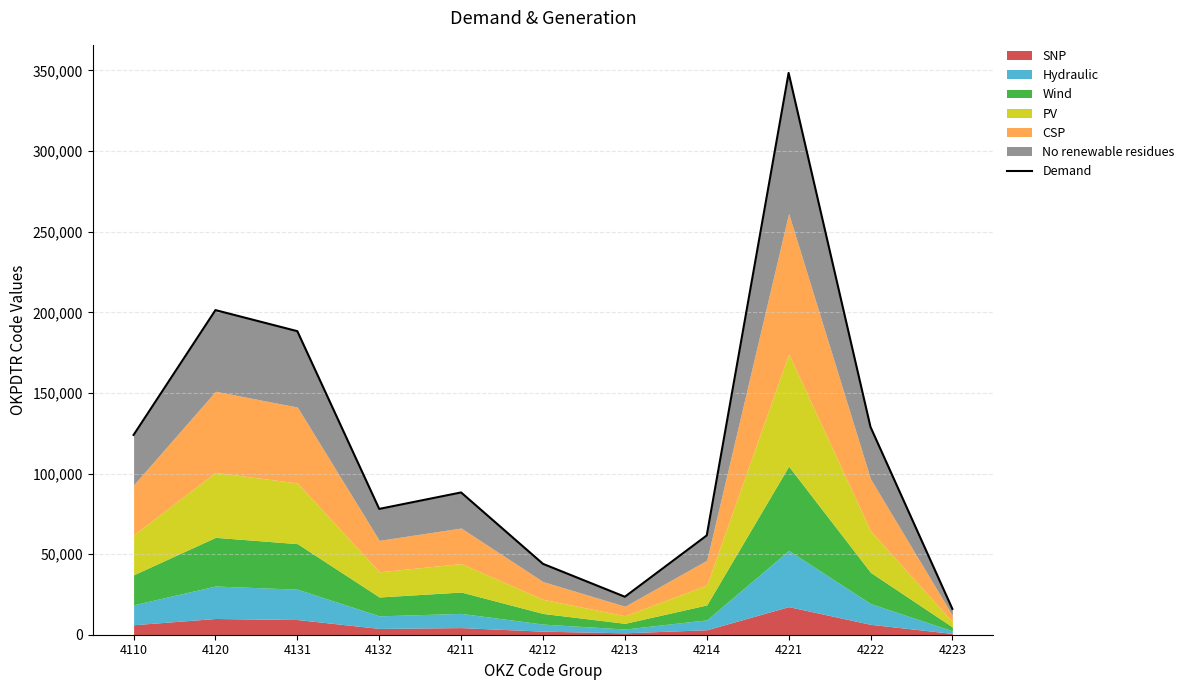

True or false: there are more than 2 points higher than both neighbors.

True